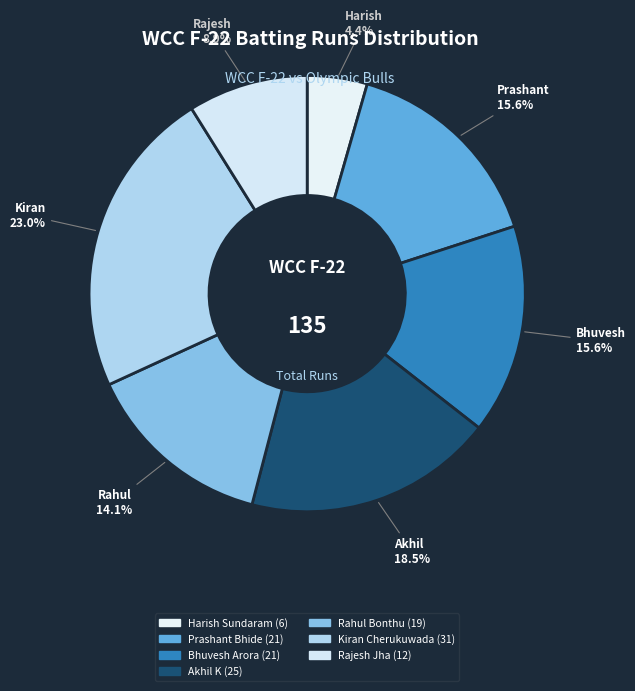

Rank the categories by value from highest to lowest.

Kiran Cherukuwada, Akhil K, Prashant Bhide, Bhuvesh Arora, Rahul Bonthu, Rajesh Jha, Harish Sundaram